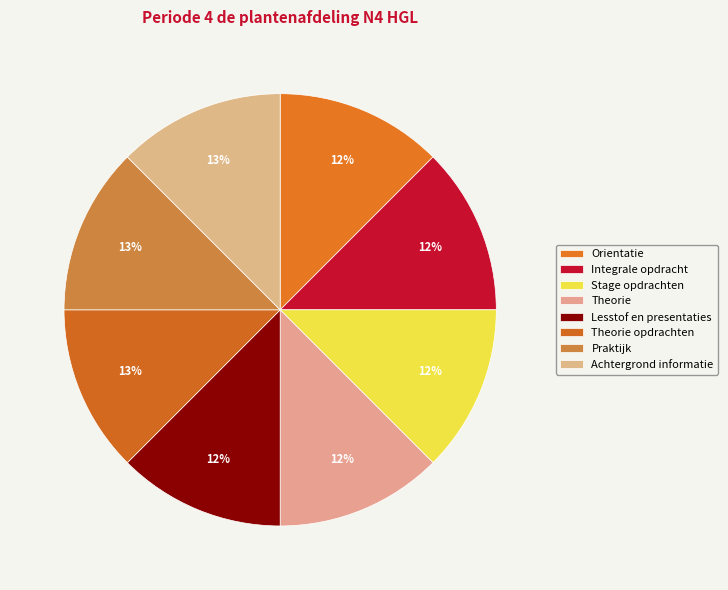

How many segments does this pie chart have?

8